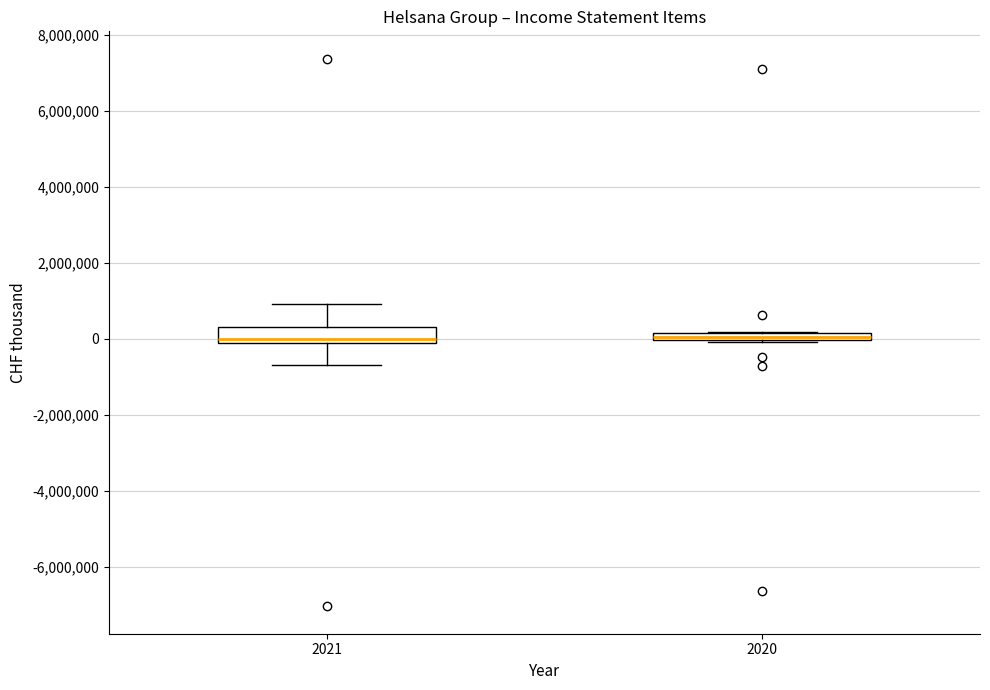

Comparing the boxes themselves (not the whiskers), which one is the tallest?

2021